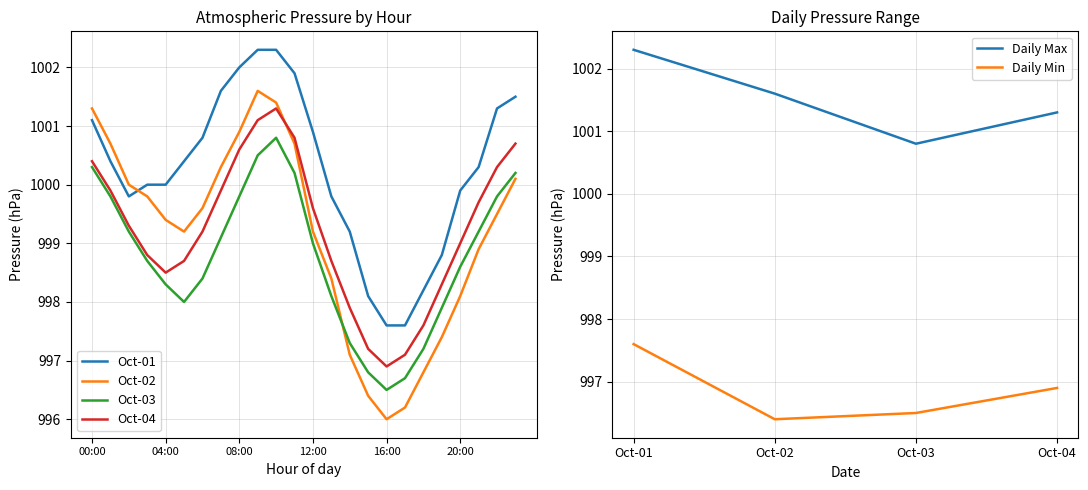

Which series ends up on top after the final intersection of 2022-10-02 and 2022-10-04?

2022-10-04